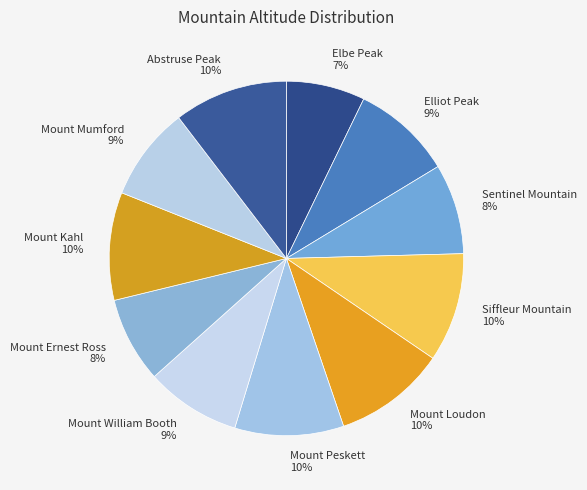

To the nearest percent, what is the average slice percentage?

9%